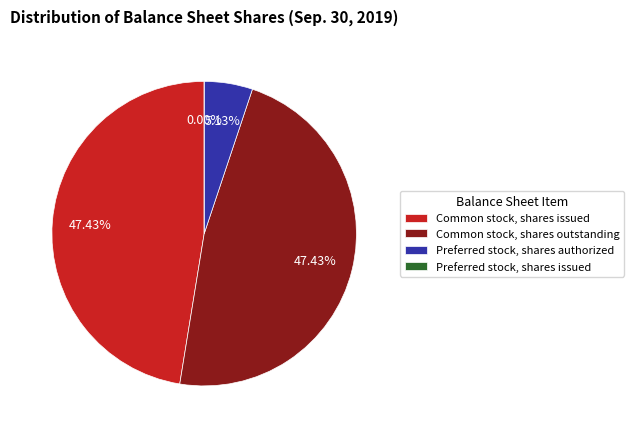

Which category has the smallest portion of the pie?

Preferred stock, shares issued